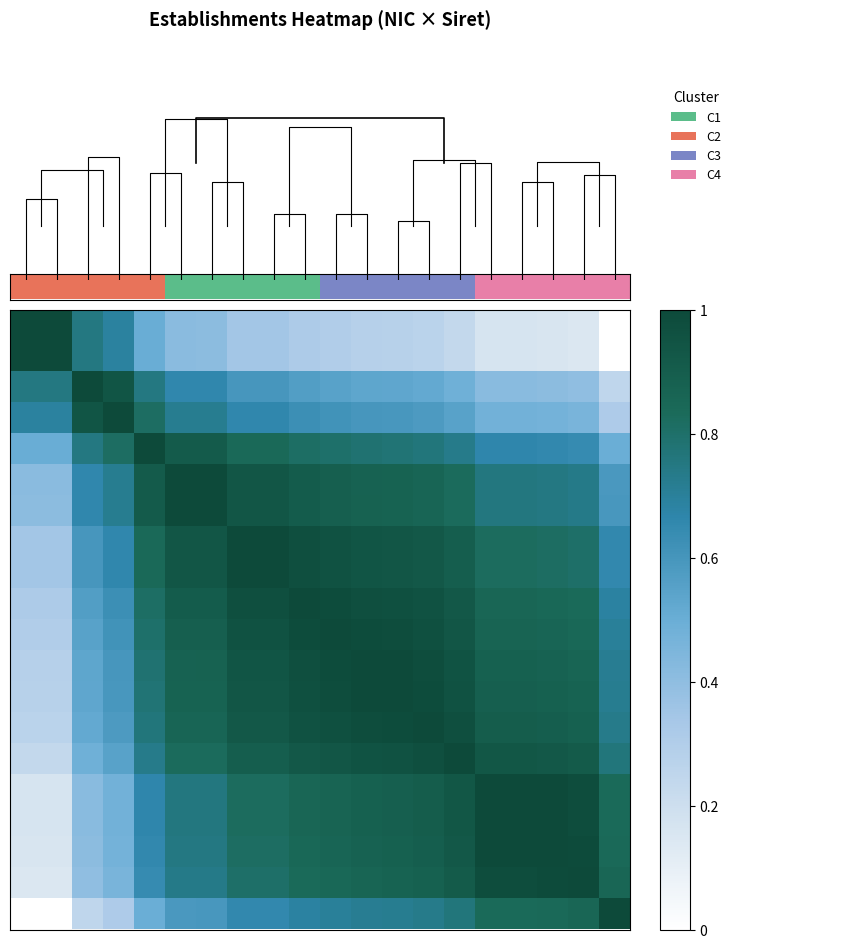

The value of row_0 at 9 is 0.3. True or false?

True